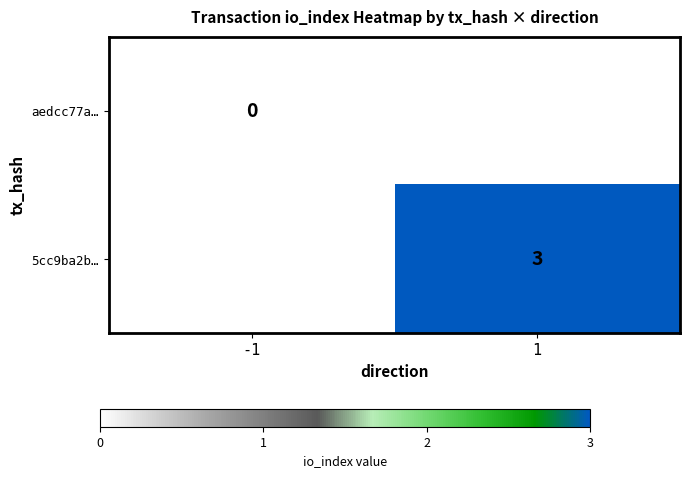

Which category has the lowest value across all series?

-1